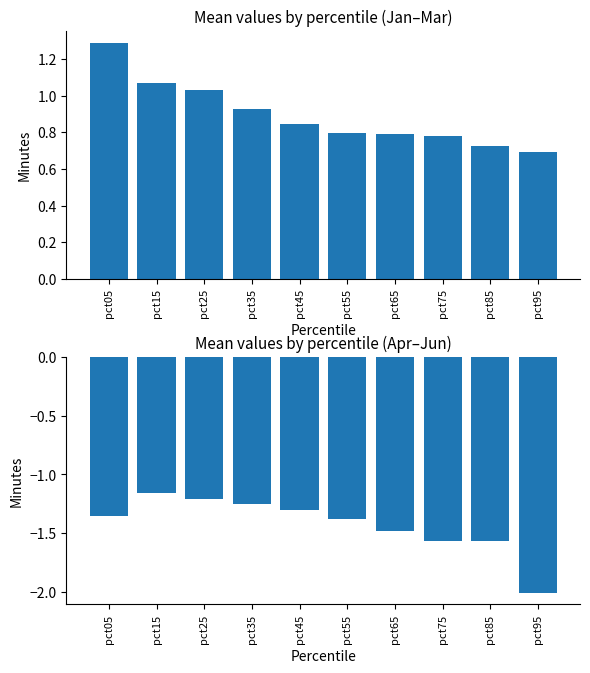

Reading right to left, transcribe all the data shown in this chart.

Jan-Mar avg: pct95=0.7	pct85=0.7	pct75=0.8	pct65=0.8	pct55=0.8	pct45=0.8	pct35=0.9	pct25=1.0	pct15=1.1	pct05=1.3
Apr-Jun avg: pct95=-2.0	pct85=-1.6	pct75=-1.6	pct65=-1.5	pct55=-1.4	pct45=-1.3	pct35=-1.2	pct25=-1.2	pct15=-1.2	pct05=-1.4